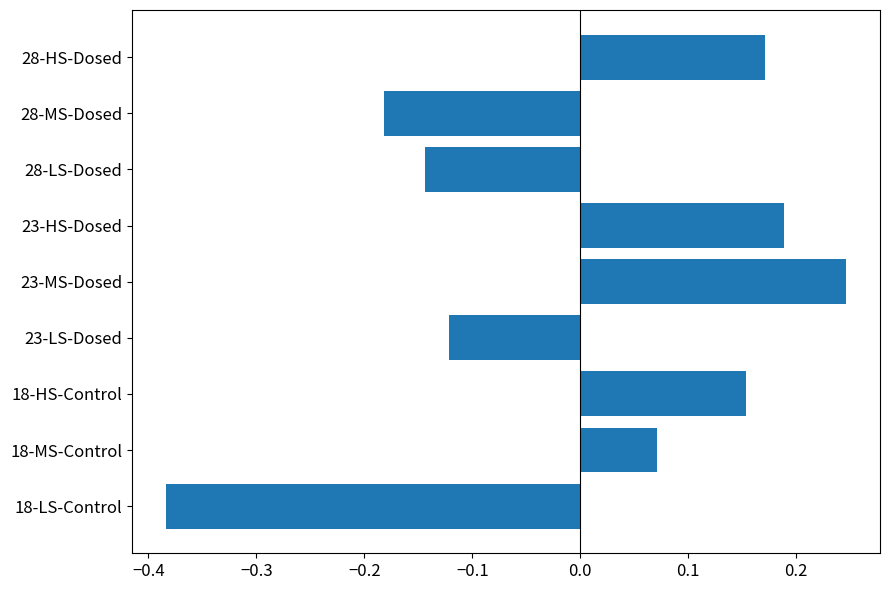

At which category does the chart reach its peak across all series?

23-MS-Dosed